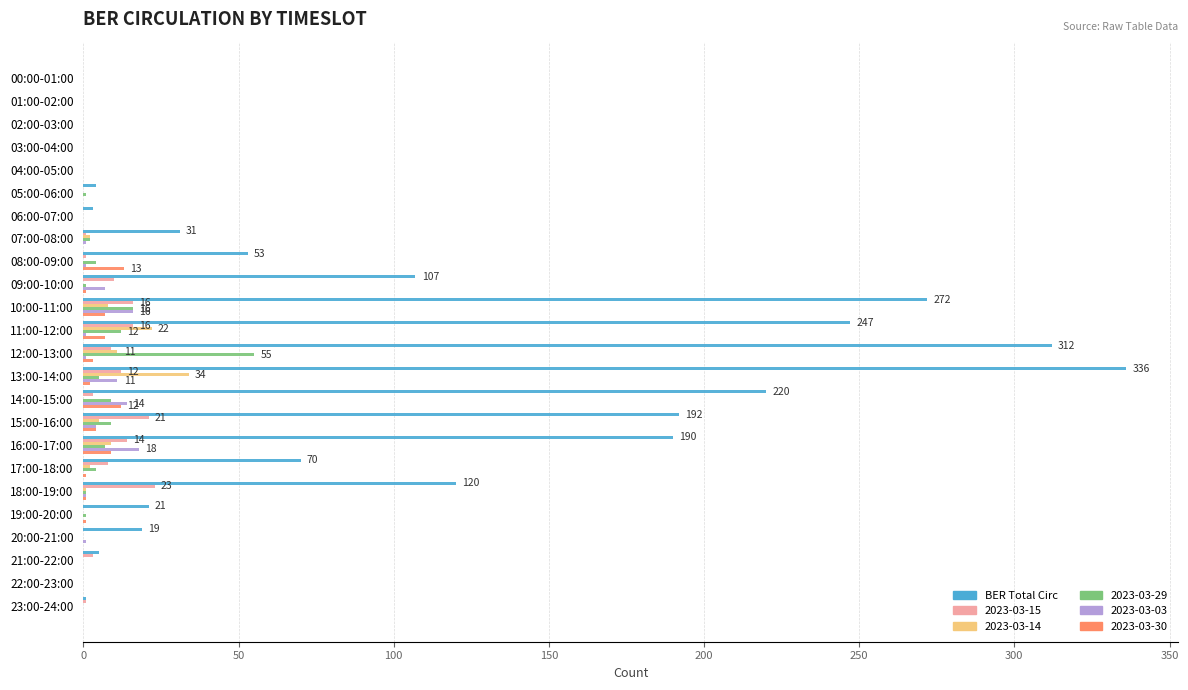

Which label corresponds to the largest value in the chart?

13:00-14:00